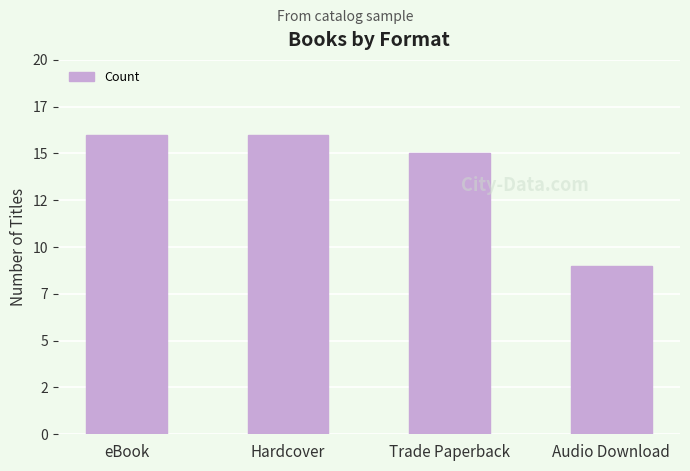

How many values are between 15 and 16?

3